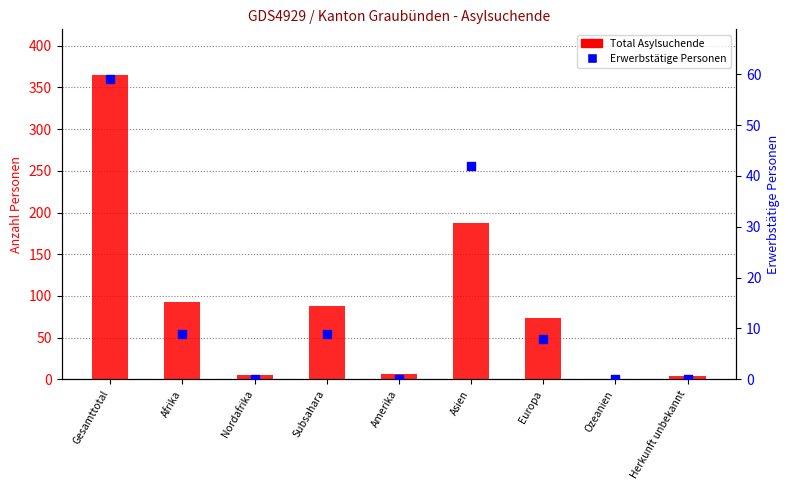

Is the value of Total Asylsuchende at Ozeanien greater than the value of Erwerbstätige Personen at Subsahara?

No